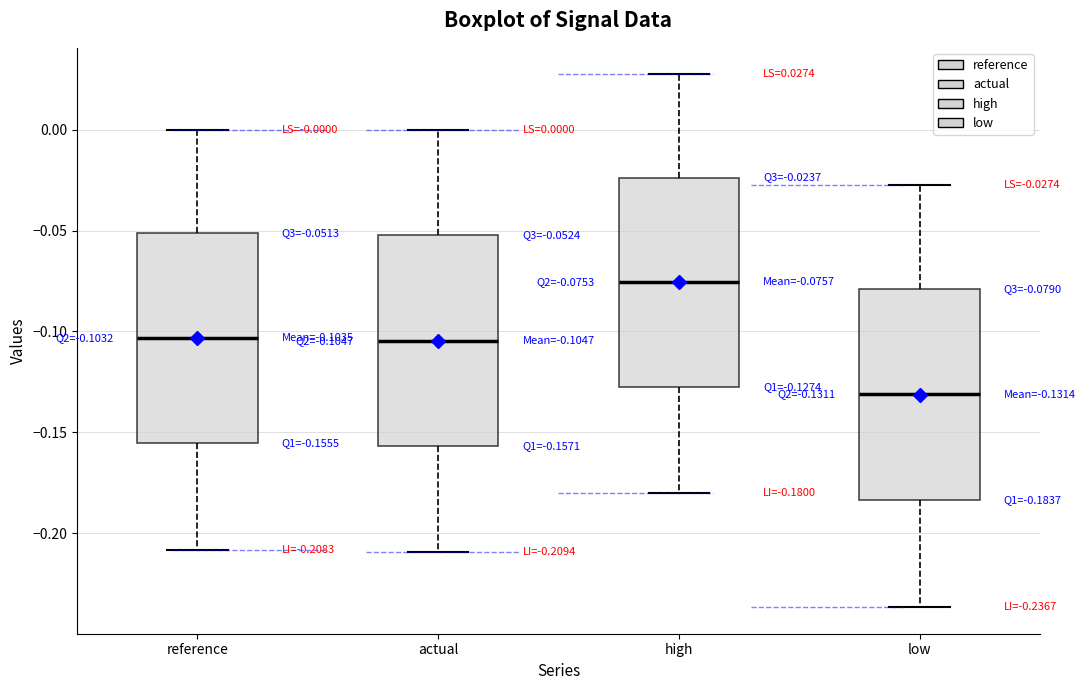

Which box has the highest median line?

high